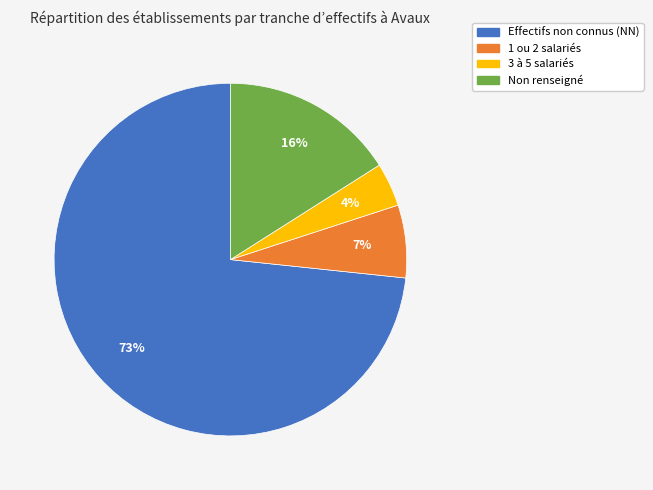

Is there any slice that represents more than half of the pie?

Yes